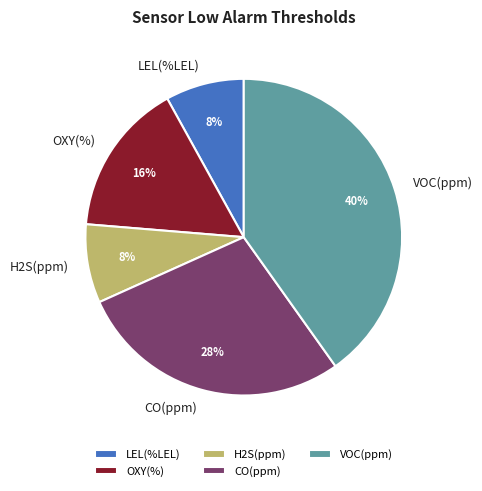

Which slice is the largest?

VOC(ppm)